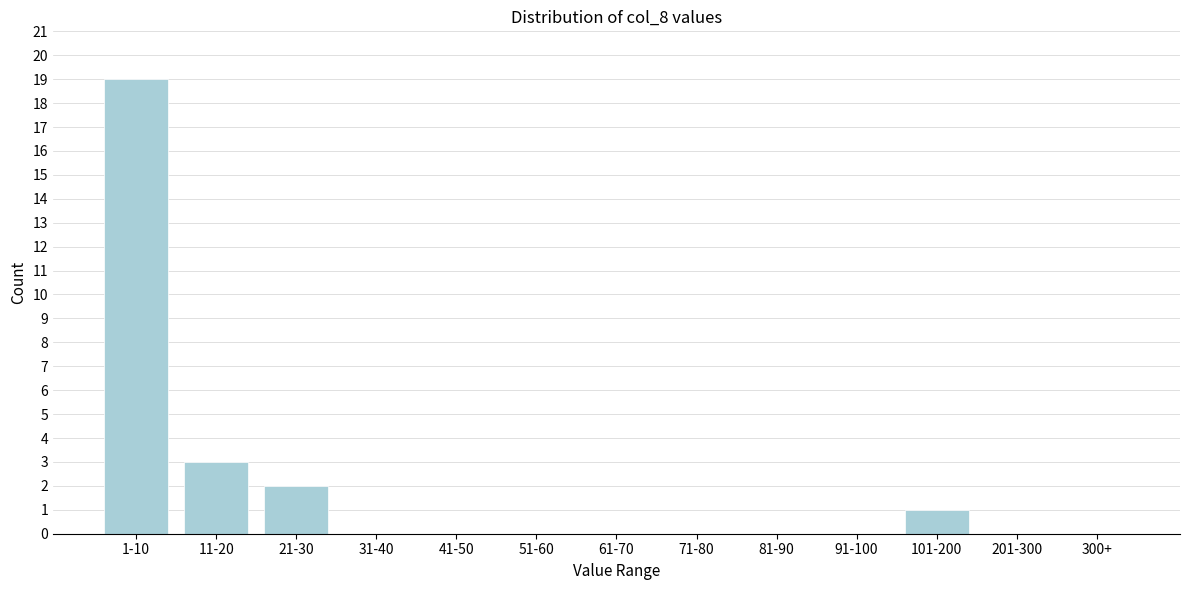

Between 101-200 and 71-80, which is larger?

101-200